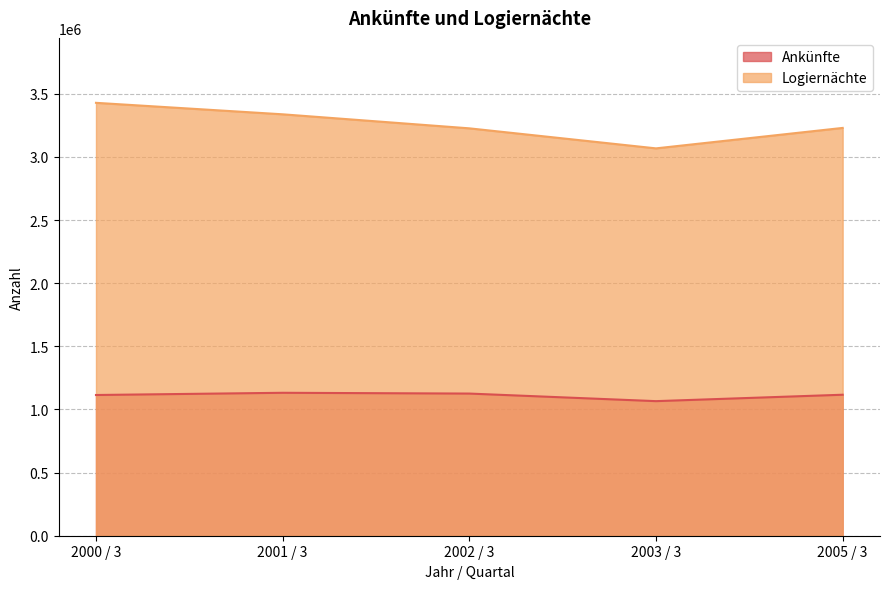

True or false: Logiernächte and Ankünfte intersect in this chart.

False